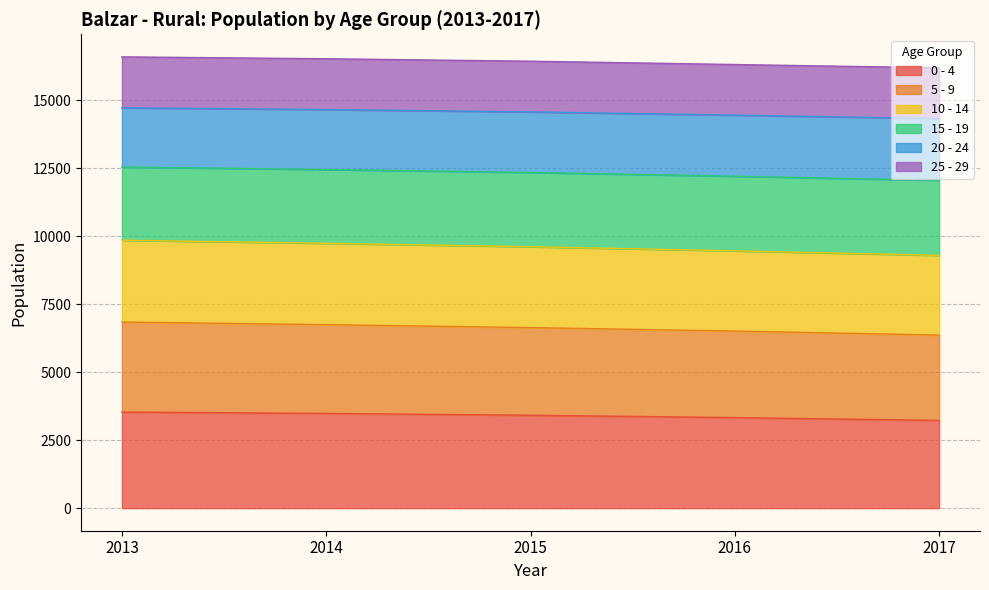

What is the highest value of the 0 - 4 series?

3532